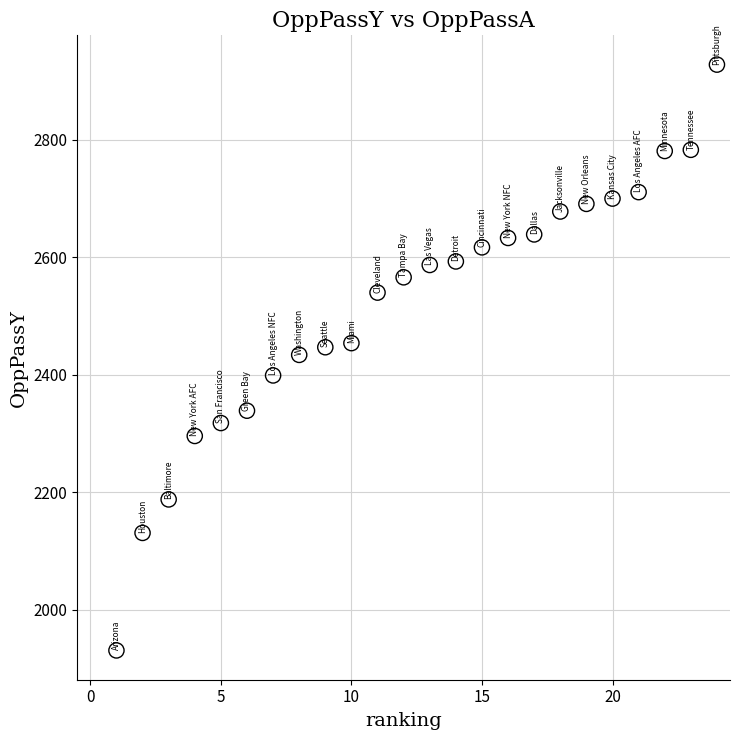

What is the range of X values (max minus min)?

23